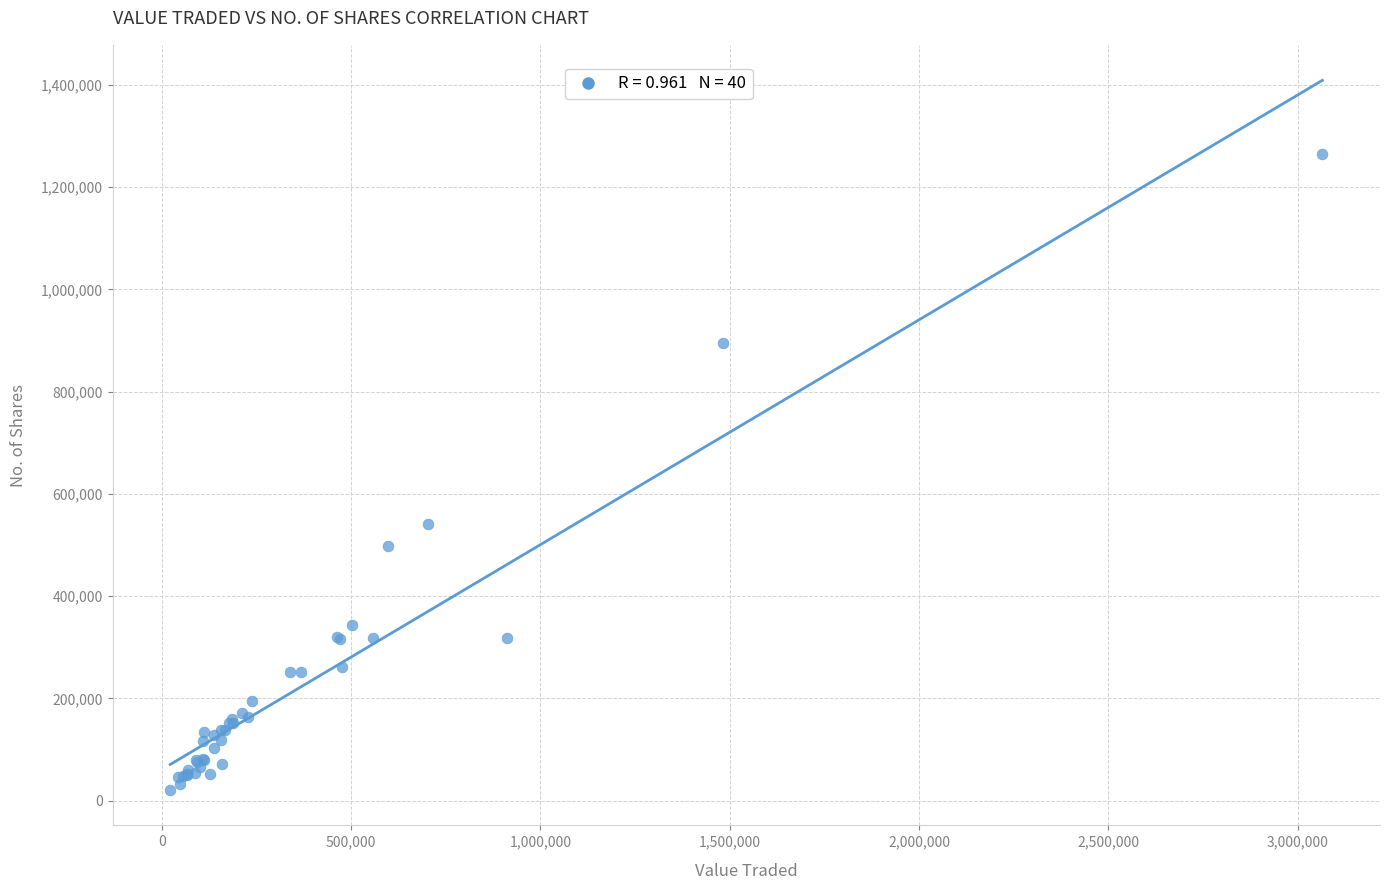

What Y value in the scatter plot is closest to 642854?

541766